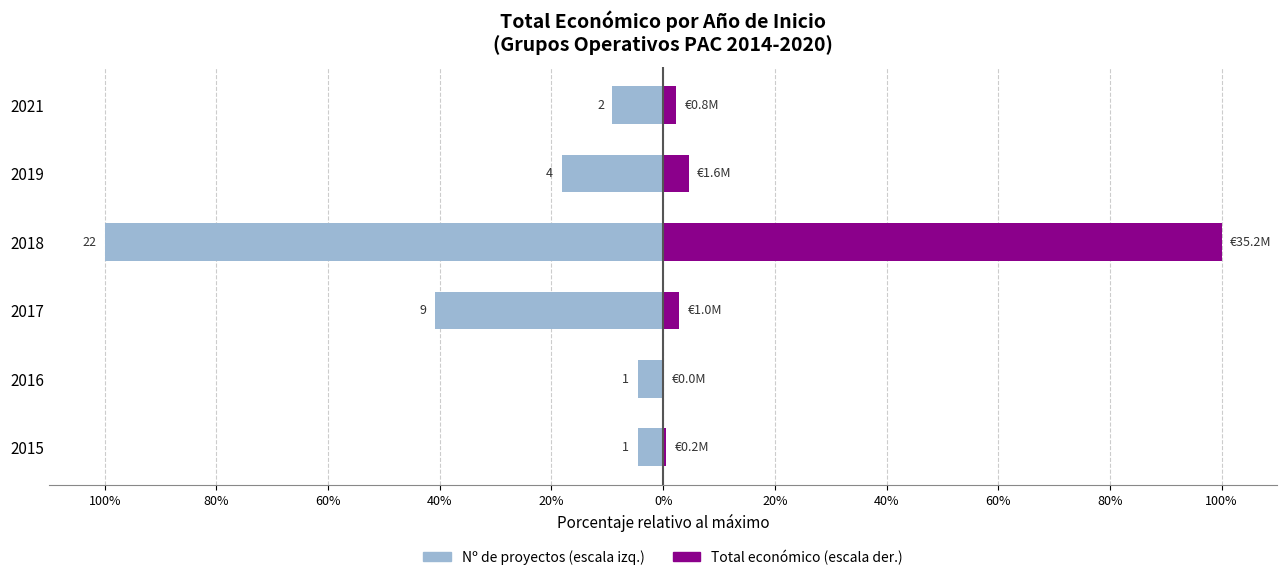

How many groups of bars are there?

6